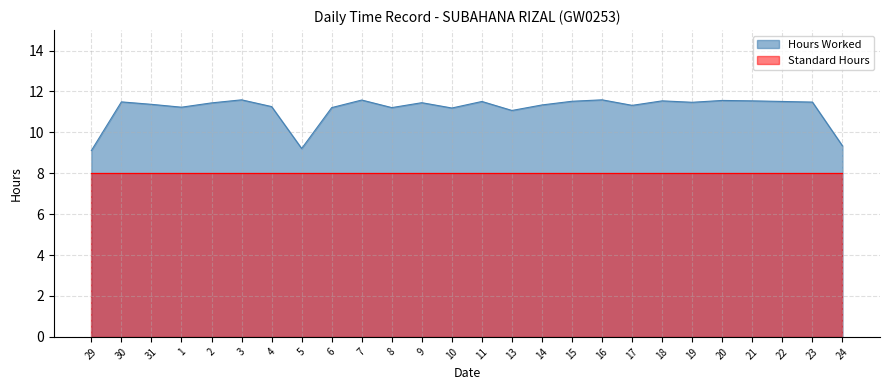

What is the label of the 1st point from the right?

24